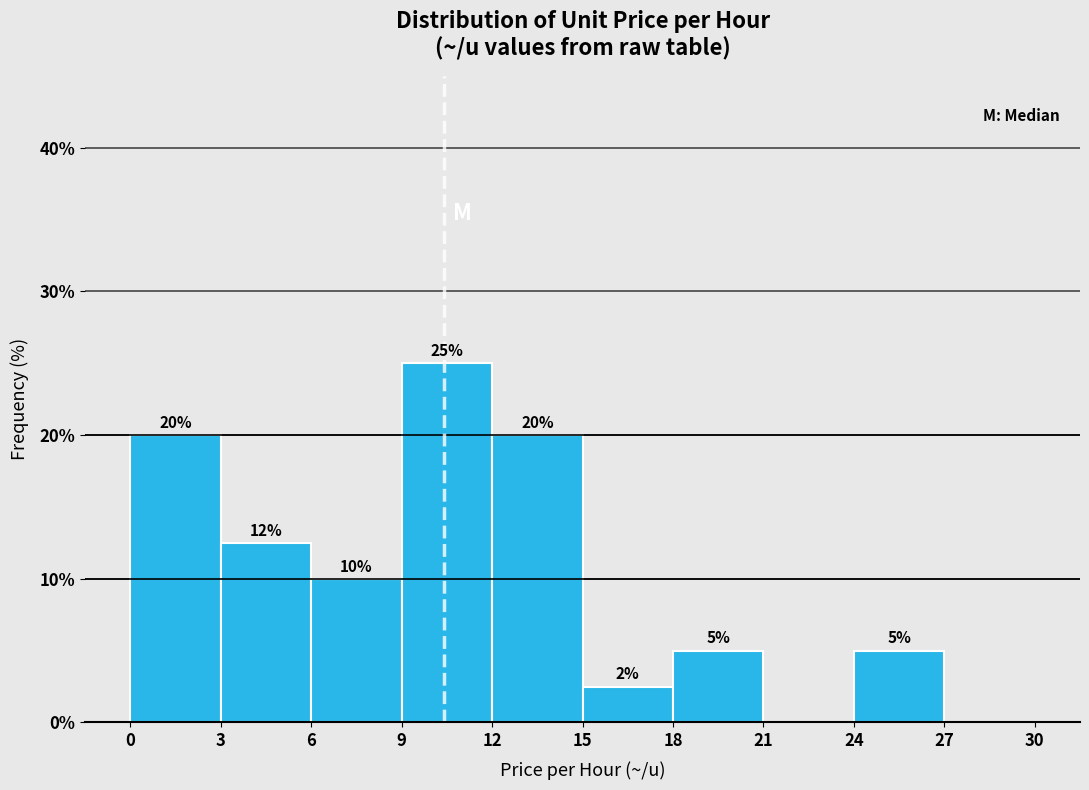

Which range on the x-axis has the tallest bar?

9 to 12